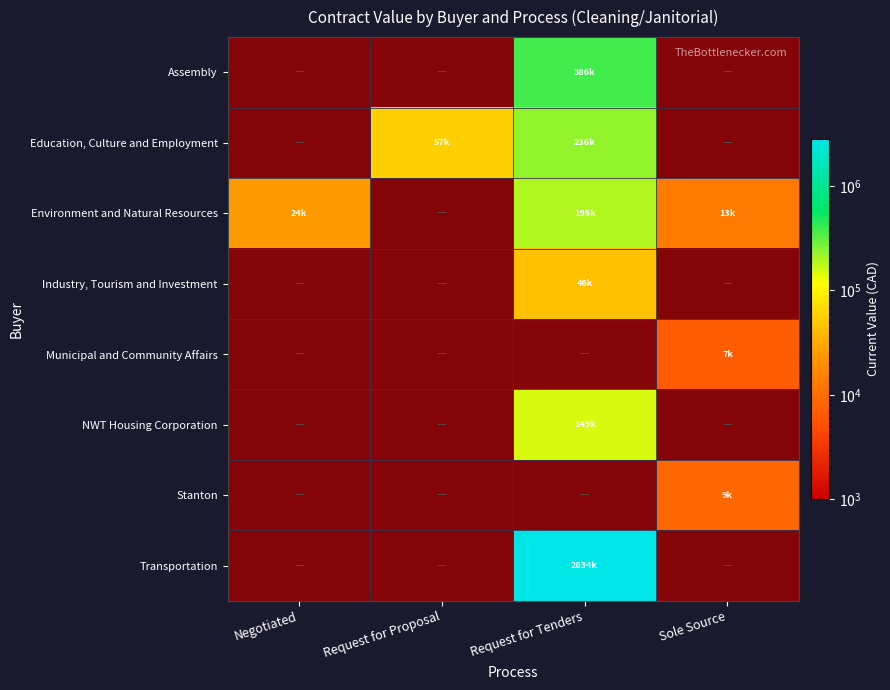

How many values in Education, Culture and Employment are above zero?

2